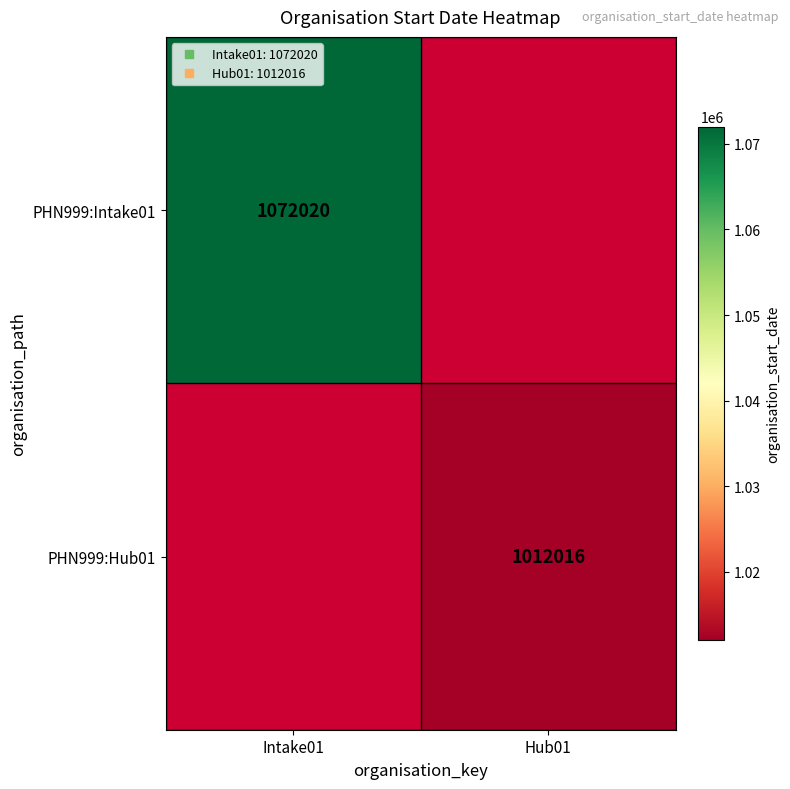

At which label is PHN999:Intake01 closest to 1072020?

Intake01